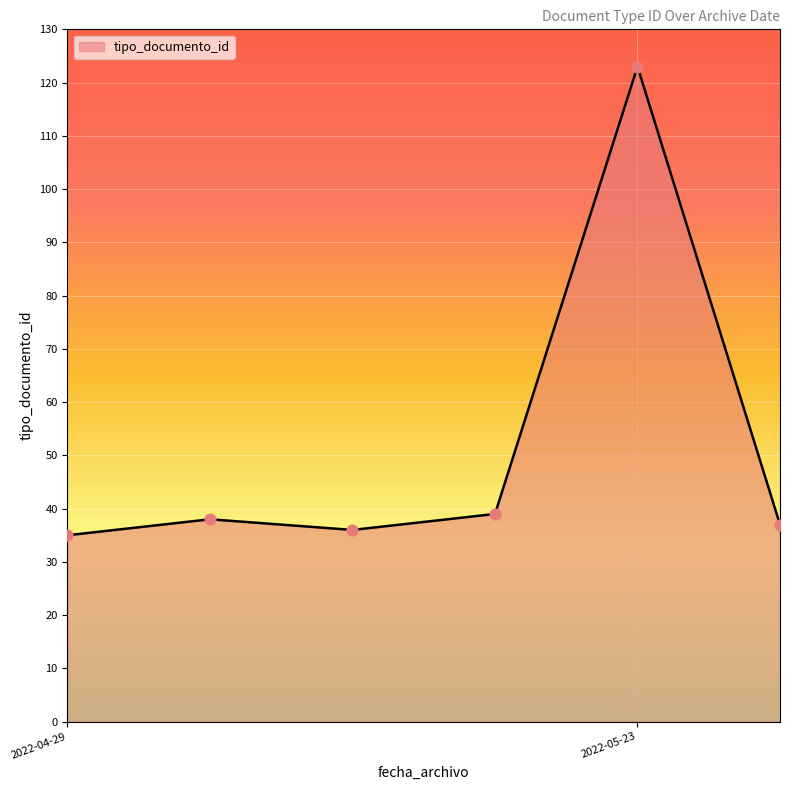

What is the maximum value shown in the chart?

123